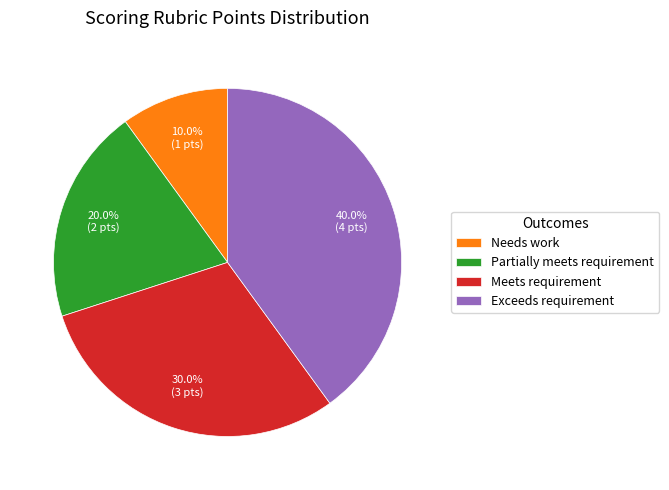

To the nearest percent, what is the difference between the Partially meets requirement and Exceeds requirement slice percentages?

20%